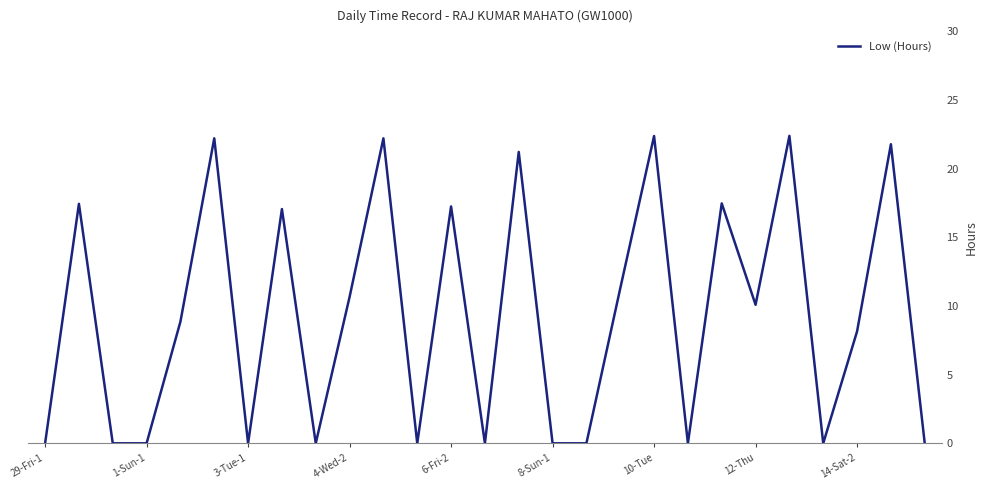

Reading left to right, list all the values displayed in this chart.

0.0	17.4	0.0	0.0	8.9	22.2	0.0	17.1	0.0	10.7	22.2	0.0	17.2	0.0	21.2	0.0	0.0	11.3	22.4	0.0	17.5	10.1	22.4	0.0	8.2	21.8	0.0